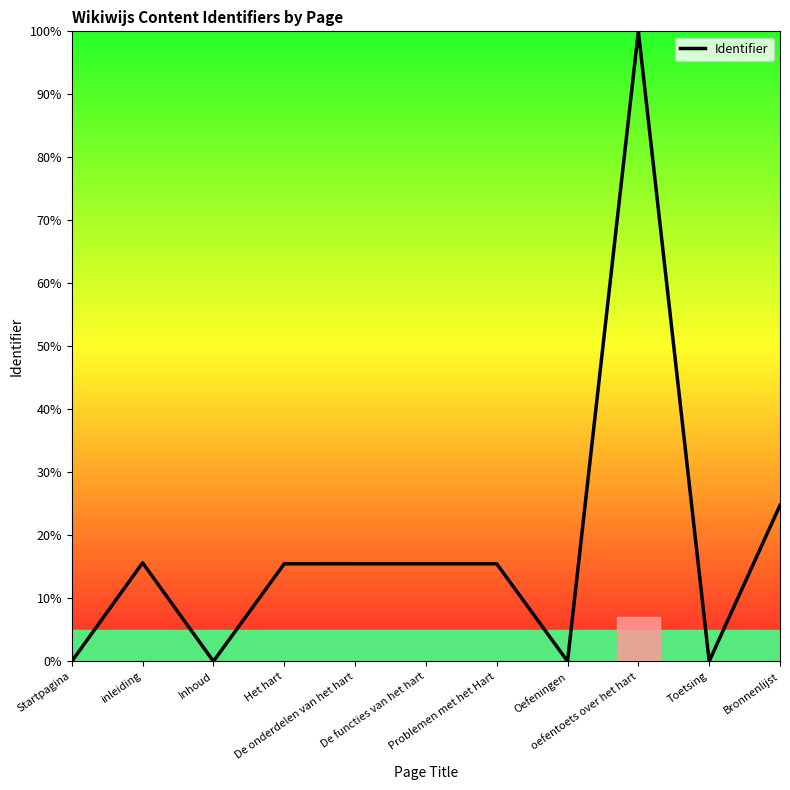

What is the difference between the maximum and minimum values?

100.0